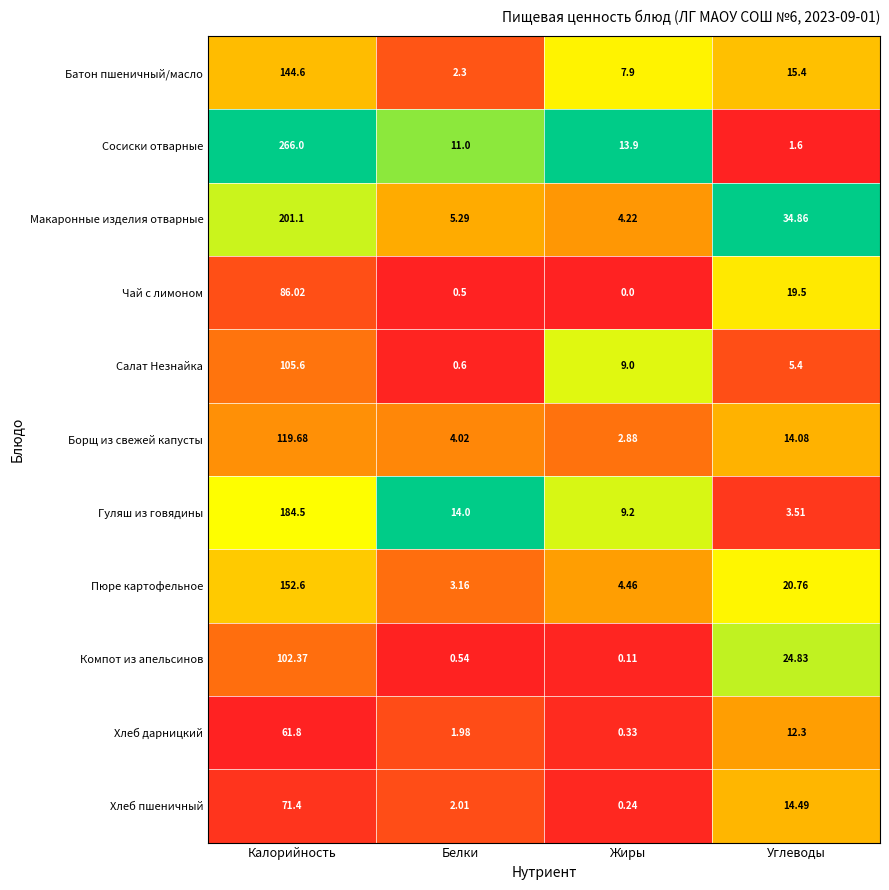

Rank the series by their maximum value, from highest to lowest.

Сосиски отварные, Макаронные изделия отварные, Гуляш из говядины, Пюре картофельное, Батон пшеничный/масло, Борщ из свежей капусты, Салат Незнайка, Компот из апельсинов, Чай с лимоном, Хлеб пшеничный, Хлеб дарницкий